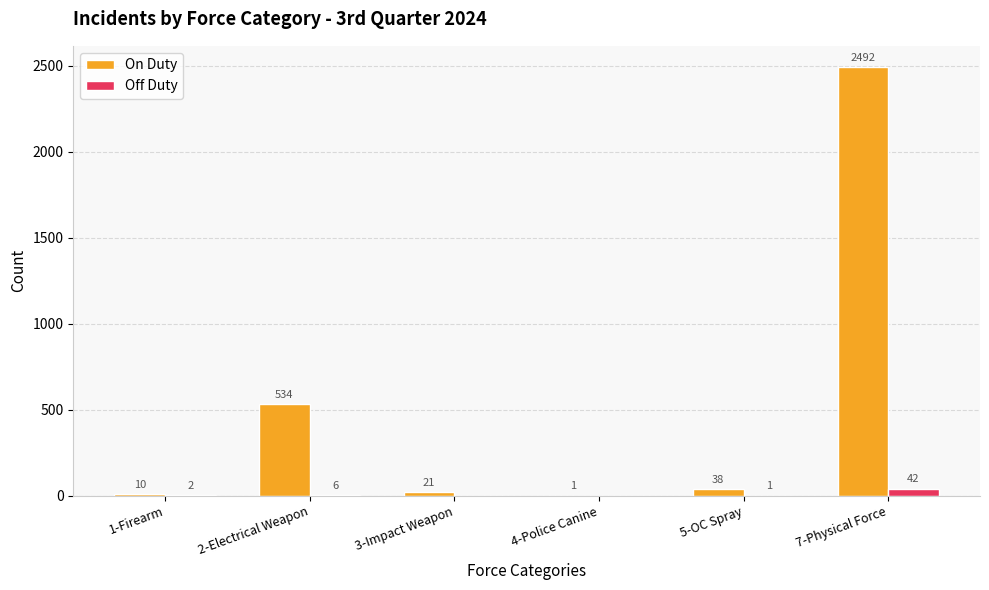

What is the average value of the On Duty series?

516